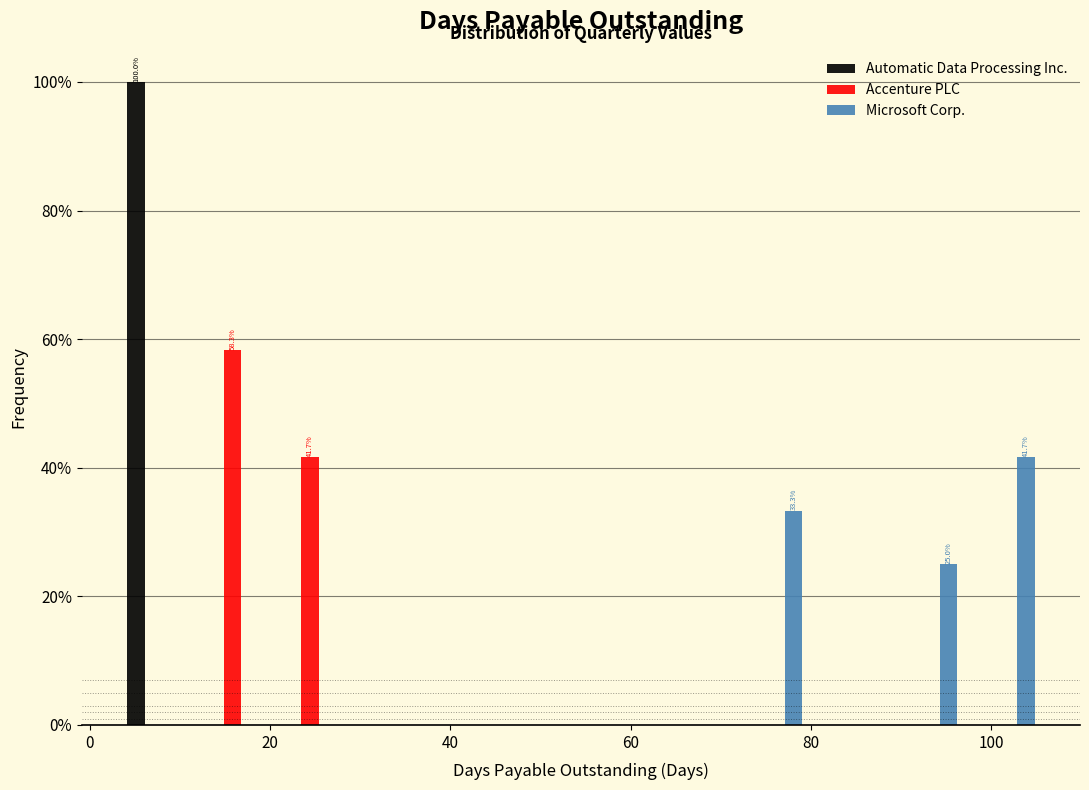

In the Accenture PLC series, which range on the x-axis has the tallest bar?

12 to 20